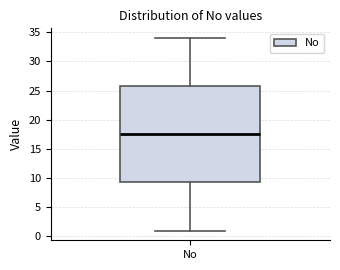

Read this box plot against the y-axis: the position of the median line, the range covered by the box, and the ends of both whiskers. The values are not printed on the chart, so give them approximately, as read against the axis.

median 17.5, box 9.5 to 26.0, whiskers 1.0 to 34.0